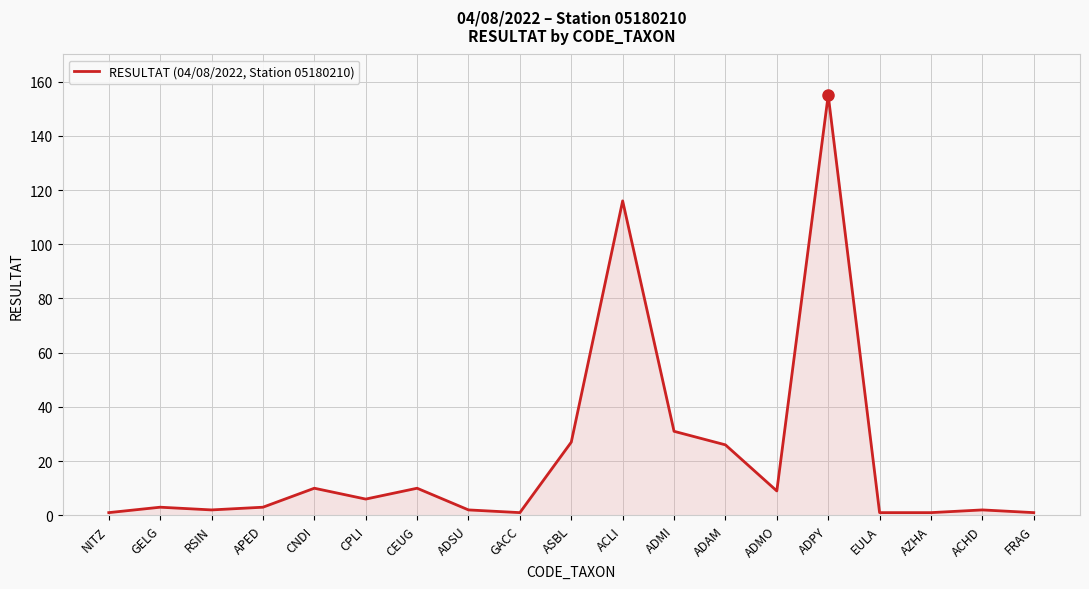

Reading left to right, transcribe all the data shown in this chart.

1	3	2	3	10	6	10	2	1	27	116	31	26	9	155	1	1	2	1